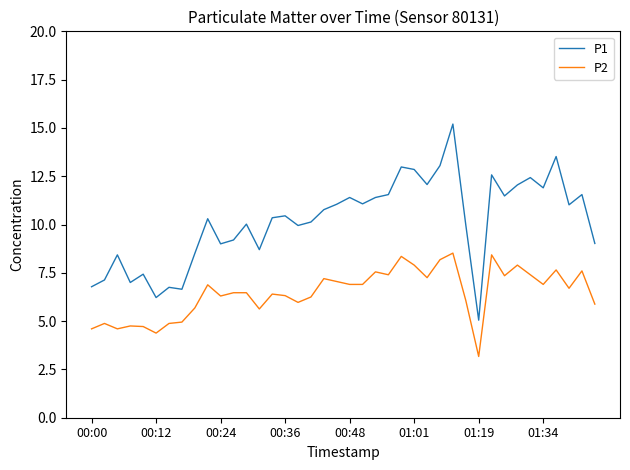

How many lines are shown in the chart?

2